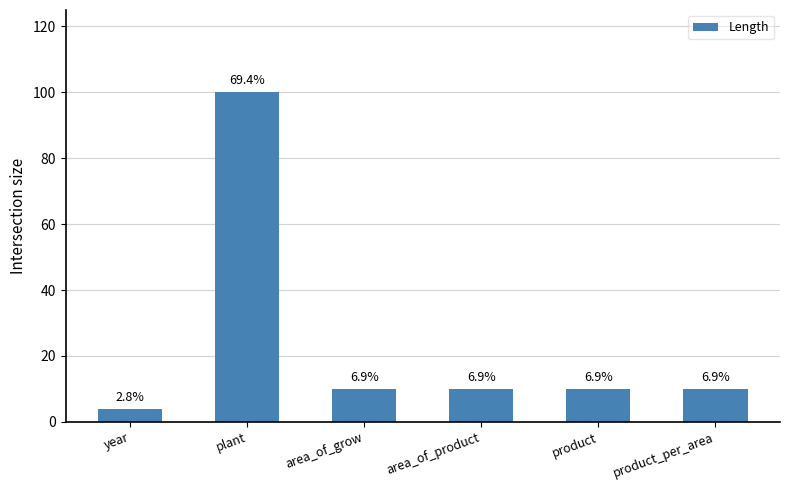

What is the smallest value displayed?

4